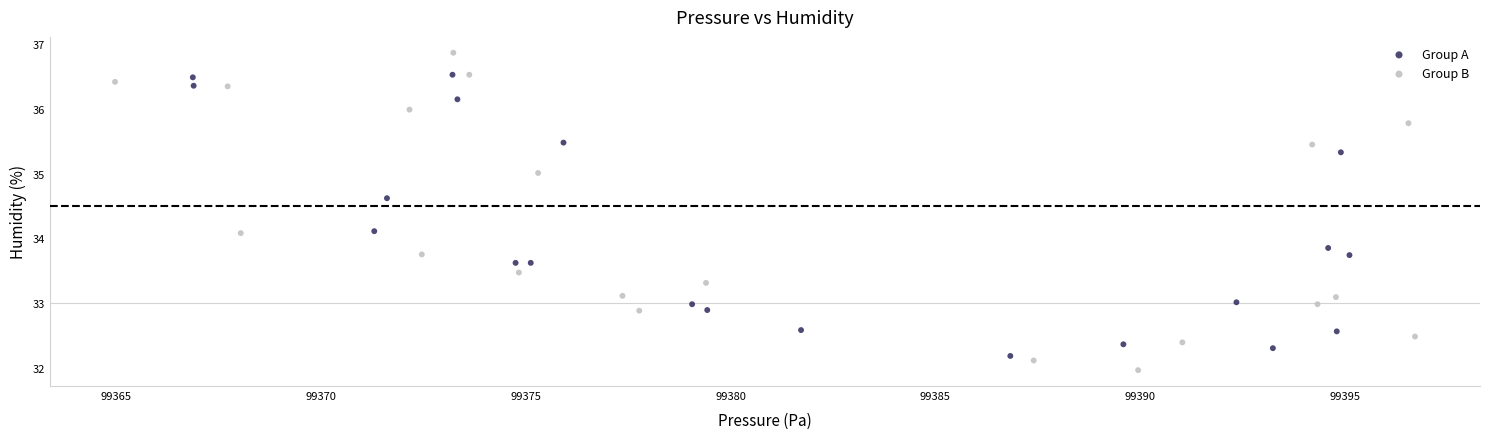

Which series contains the lowest Y value?

Group B